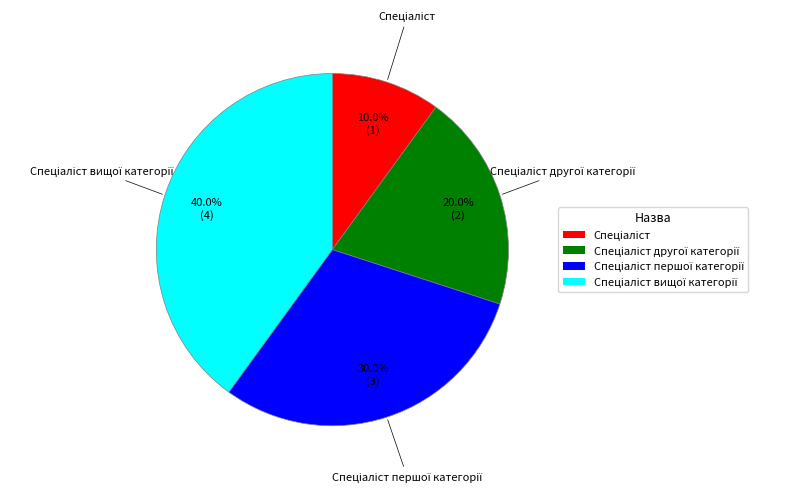

How many slices are in this pie chart?

4